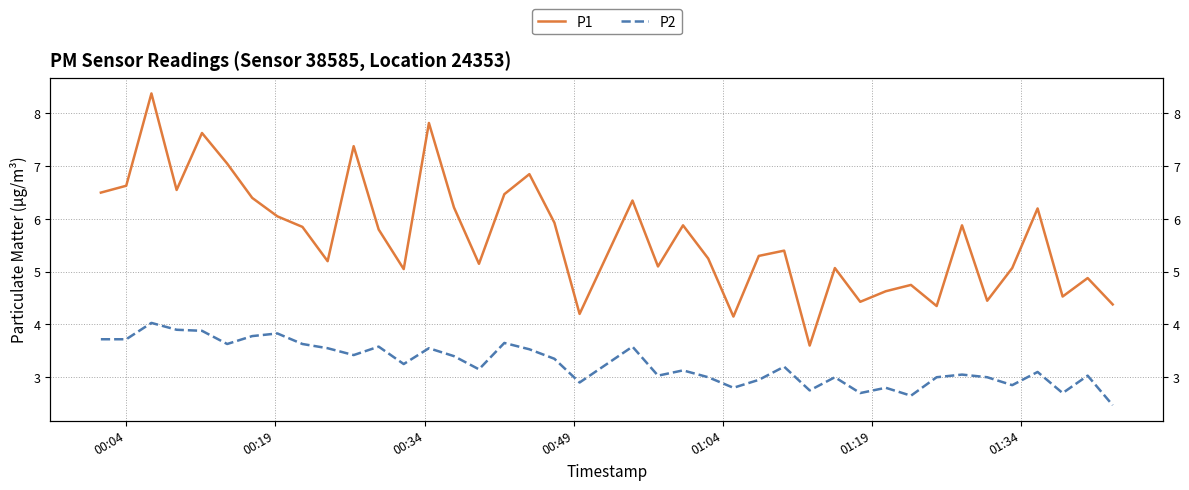

Where does the P1 series first go above 5?

00:04